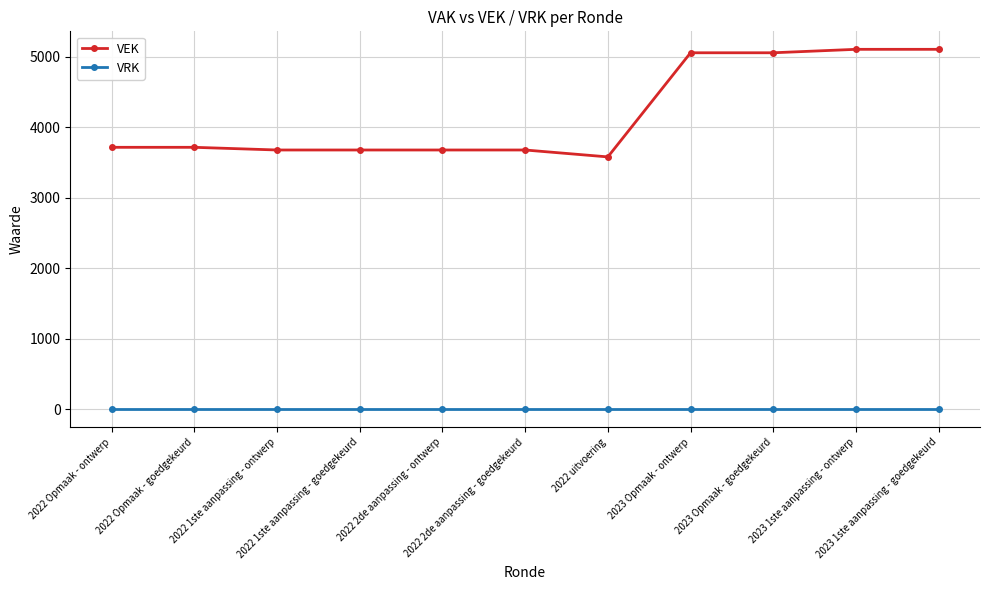

How many data points does each series have?

11